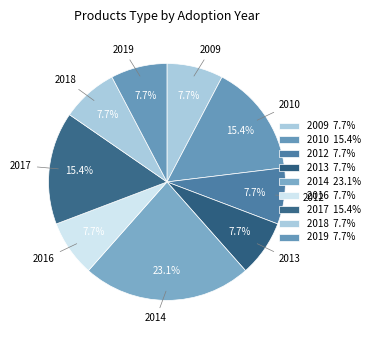

How many slices are in this pie chart?

9